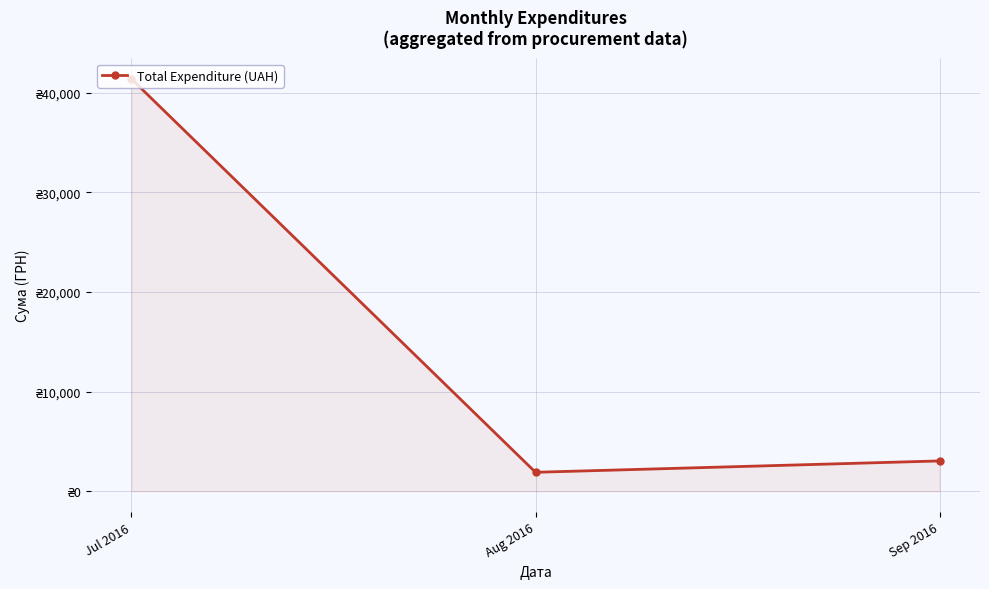

What is the label of the 3rd point from the left?

Sep 2016